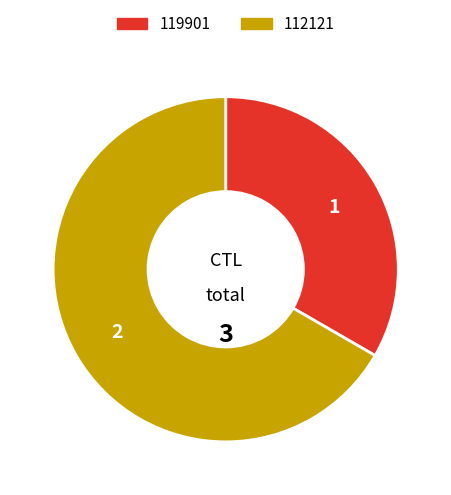

Approximately how many times larger is the value at 119901 compared to 112121?

0.5